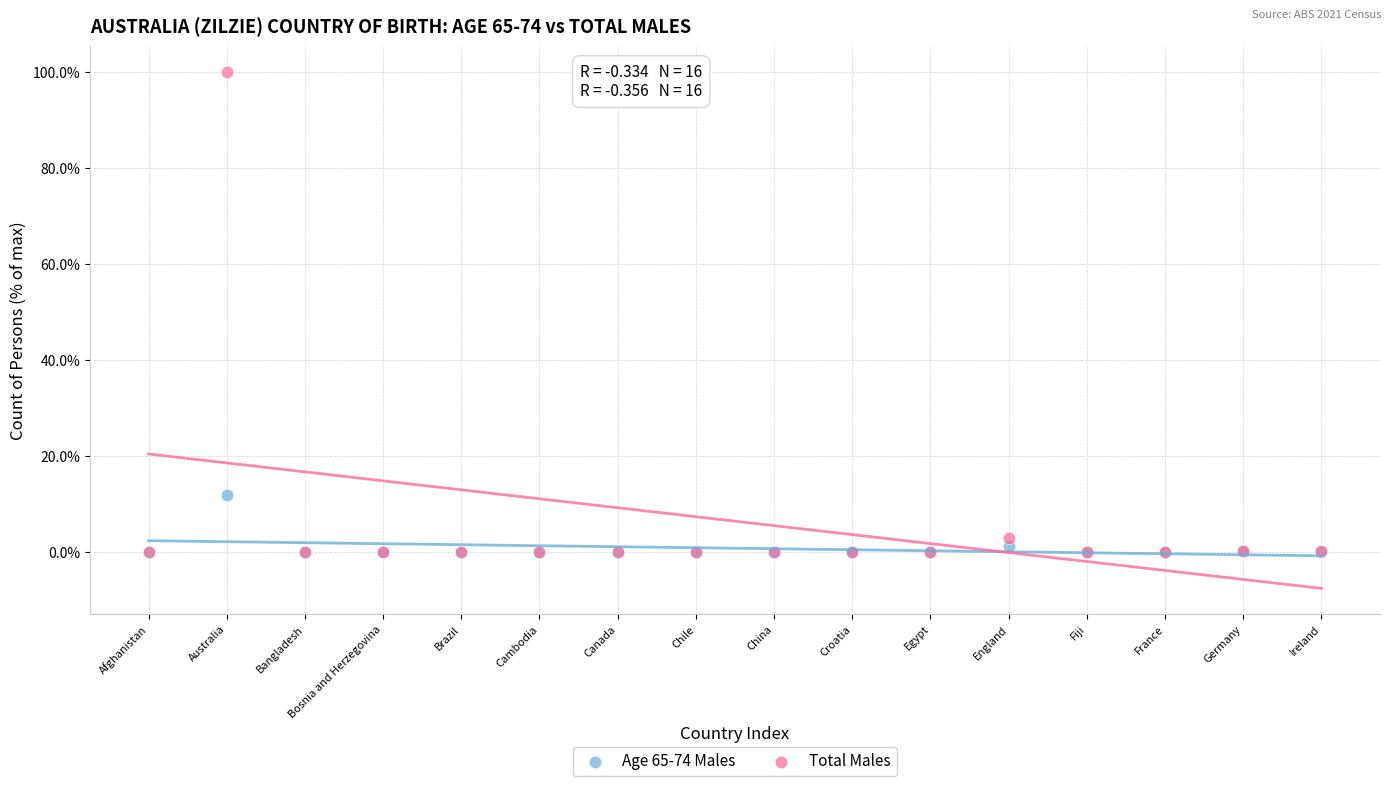

Which series has the largest Y range (max minus min)?

Total Males